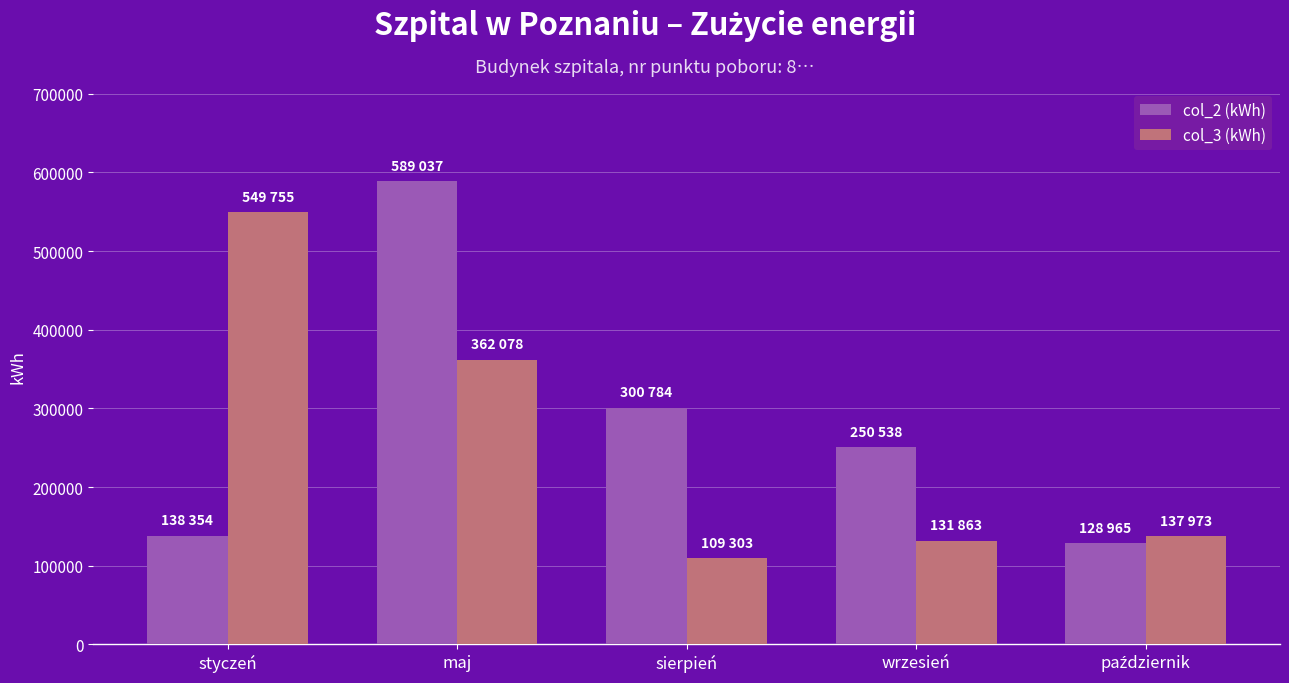

Which series has the largest range (max minus min)?

col_2 (kWh)